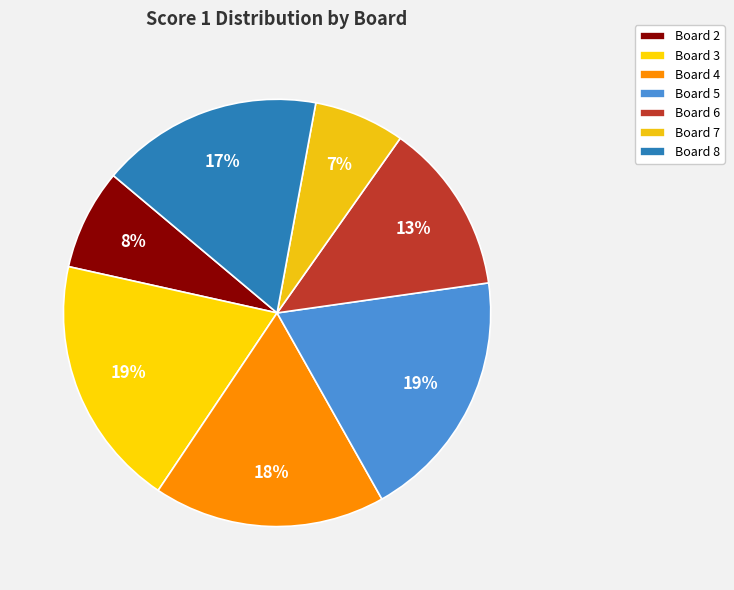

Which category has the biggest portion of the pie?

3